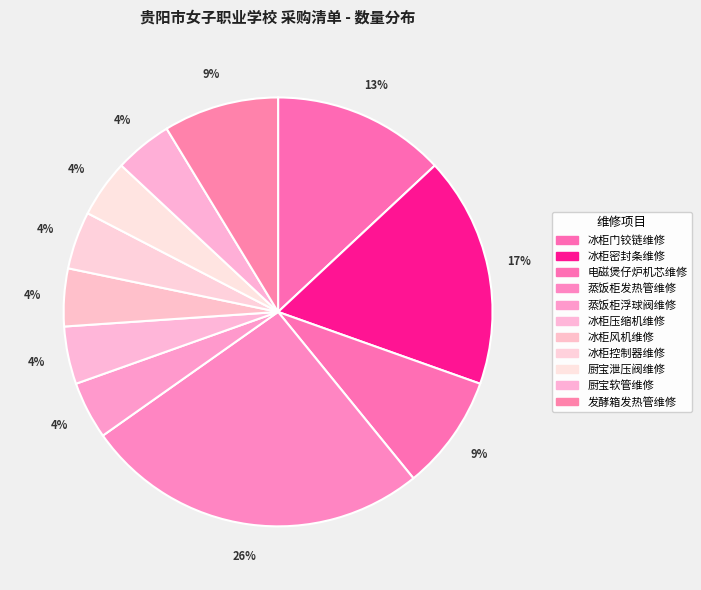

Is 厨宝软管维修 the majority of the pie?

No